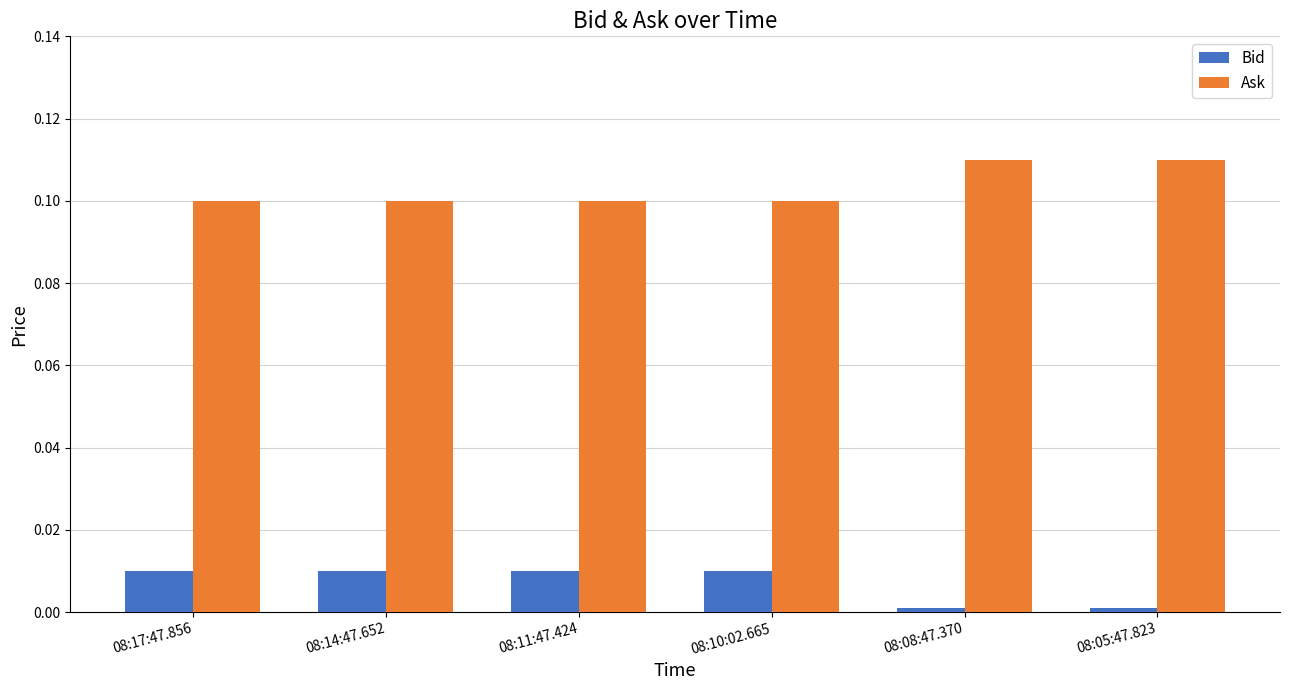

Rank the series by their maximum value, from lowest to highest.

Bid, Ask